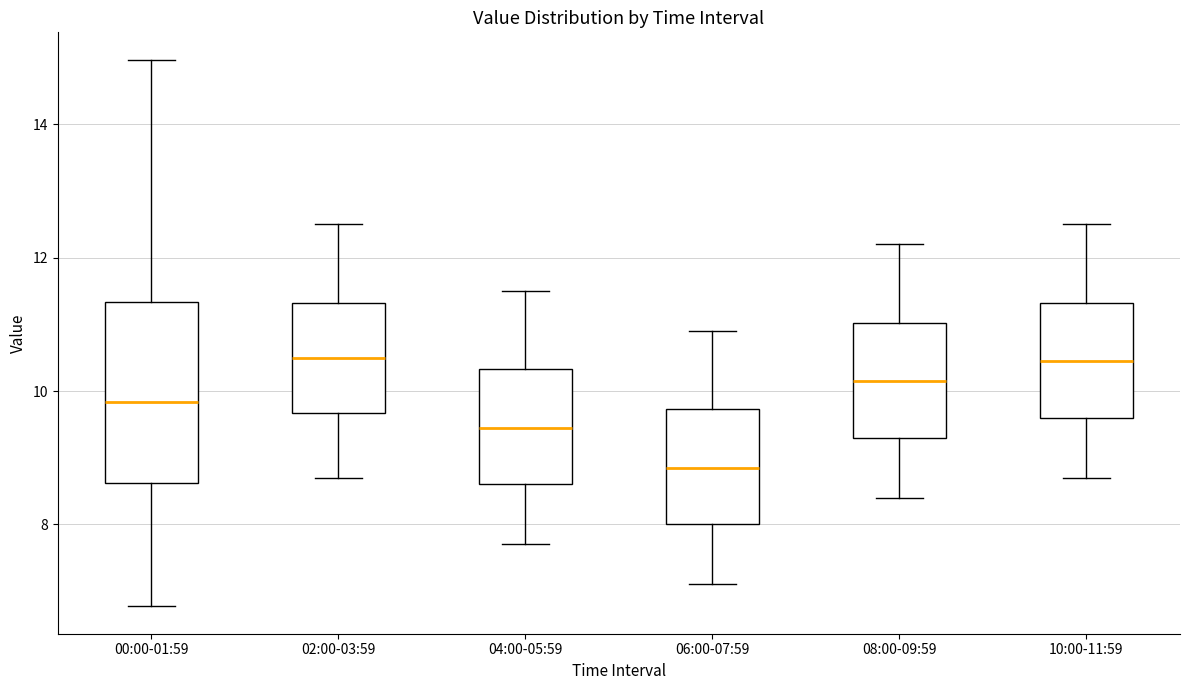

Which box is the tallest, from its lower edge to its upper edge?

00:00-01:59